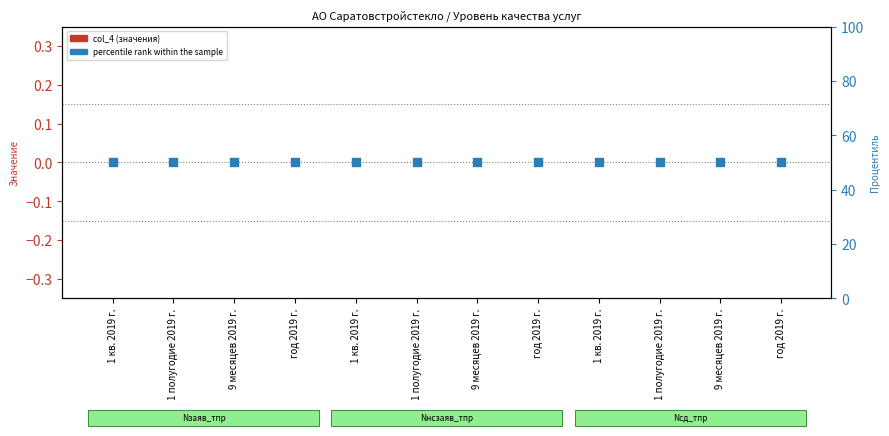

At how many categories does at least one series exceed 28?

12